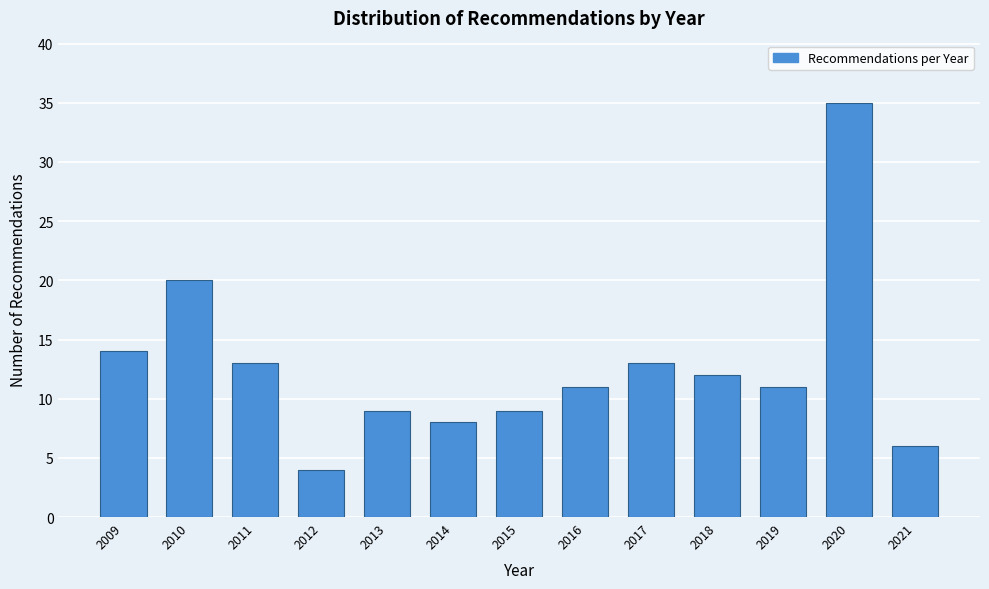

Reading left to right, extract all data points from this chart.

14	20	13	4	9	8	9	11	13	12	11	35	6